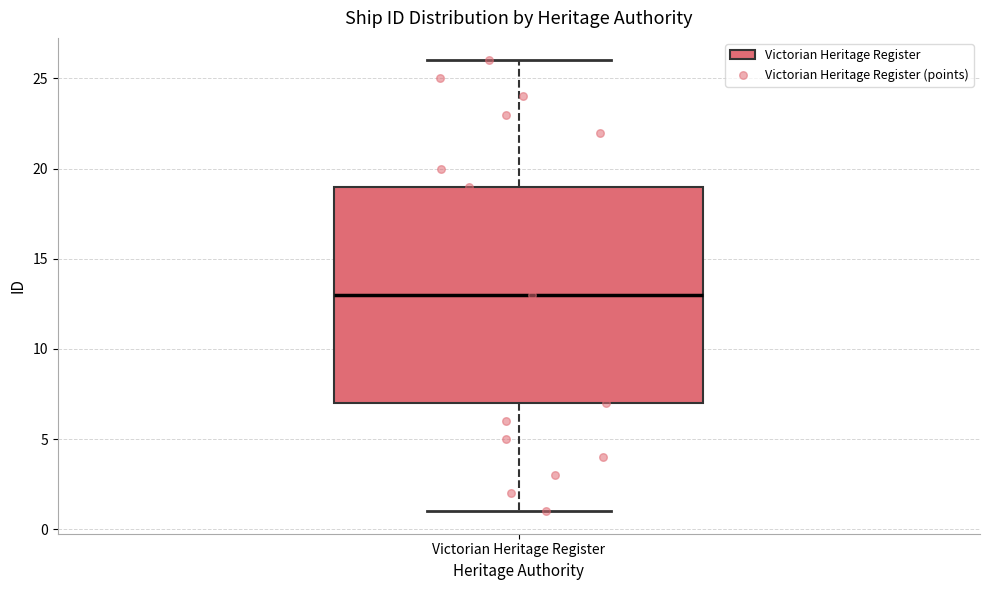

Where does the lower whisker of the box for Victorian Heritage Register end on the y-axis? The values are not printed on the chart, so give them approximately, as read against the axis.

1